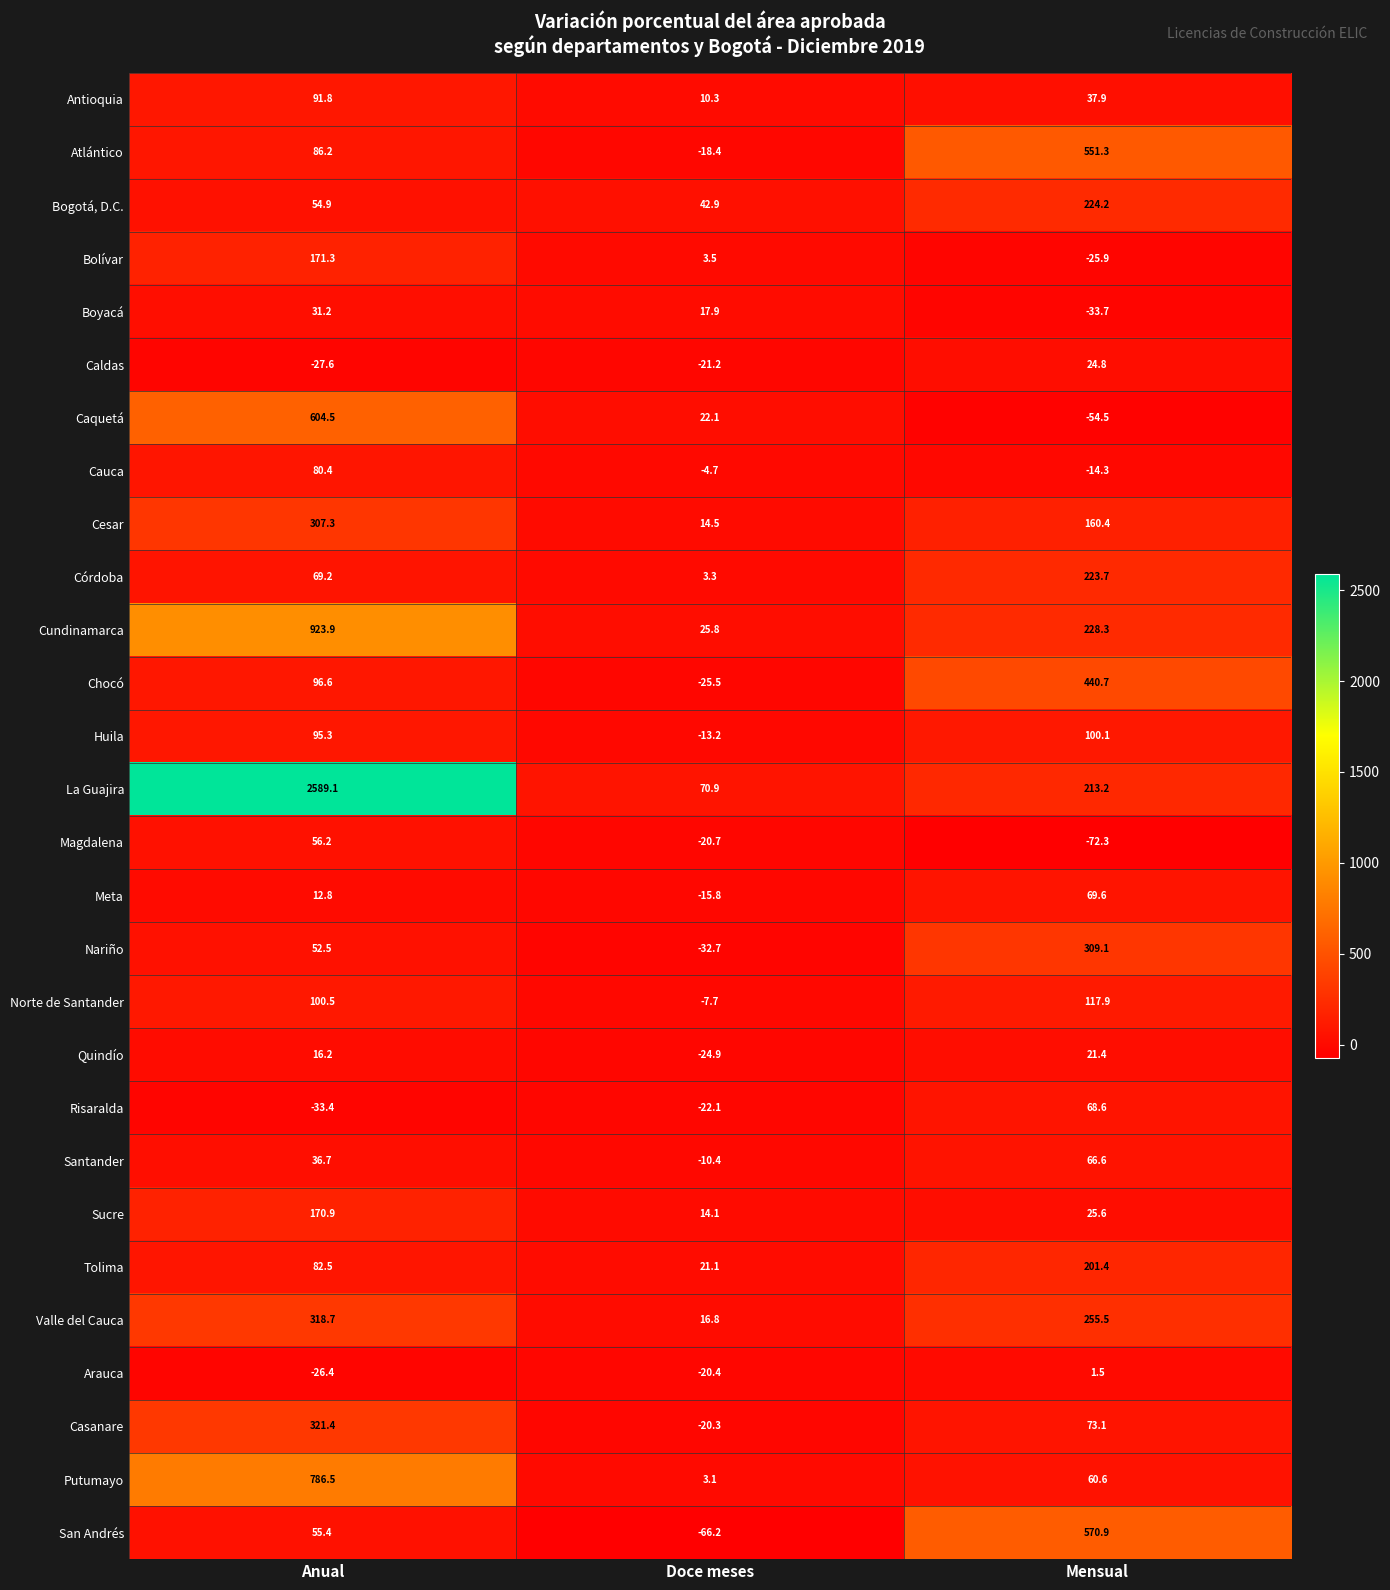

At which category is the sum across all series the highest?

Anual